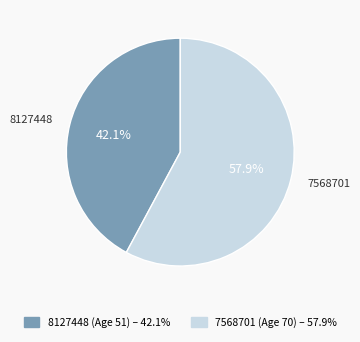

Is there a majority slice in this chart?

Yes